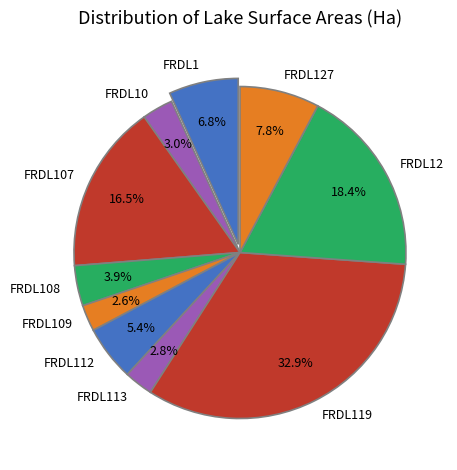

To the nearest percent, what is the average slice percentage?

10%